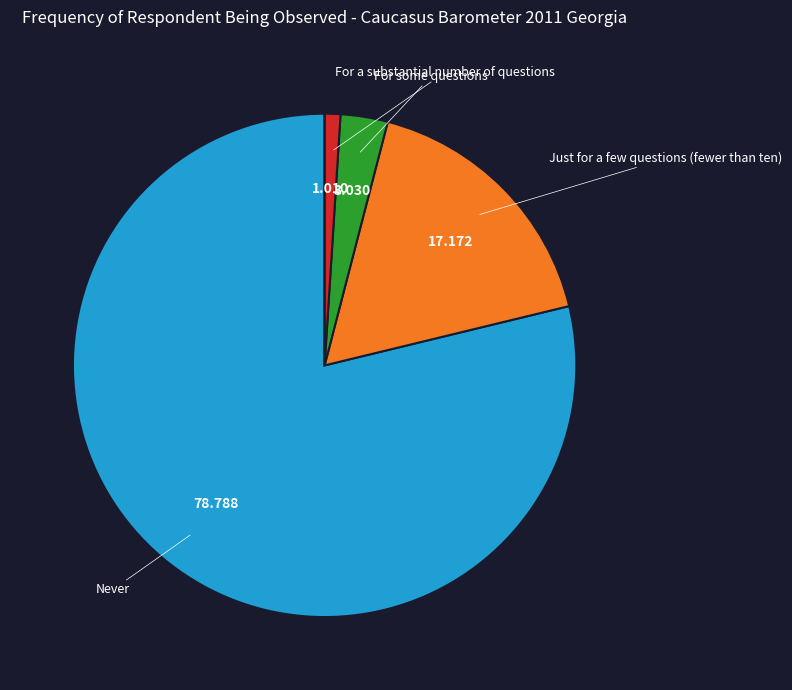

Is there a majority slice in this chart?

Yes